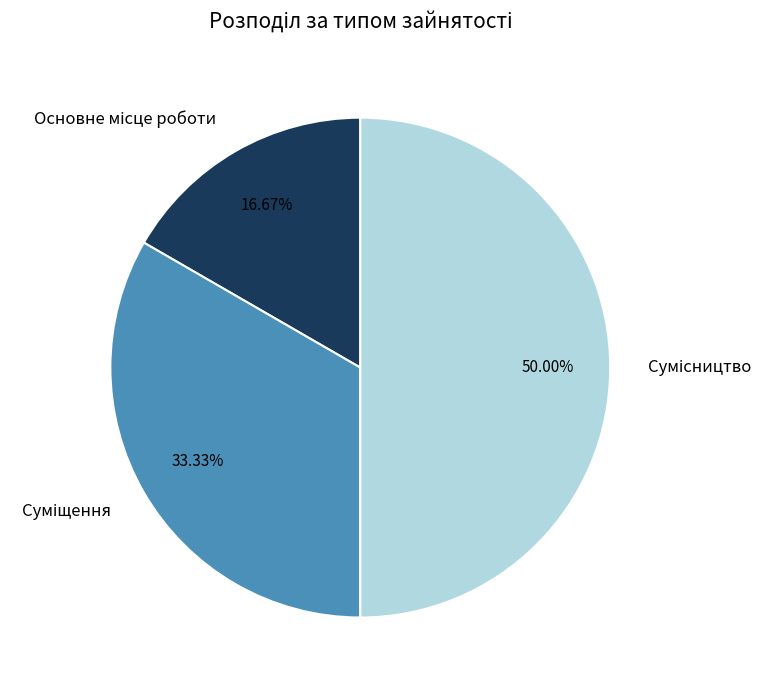

How many segments does this pie chart have?

3